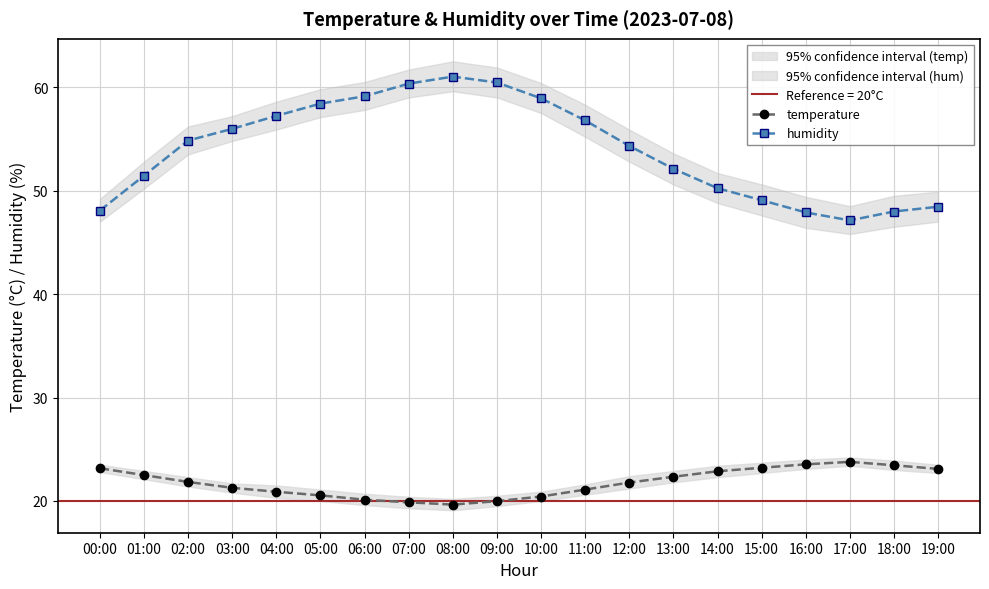

What is the approximate value of temperature at 09:00?

20.0